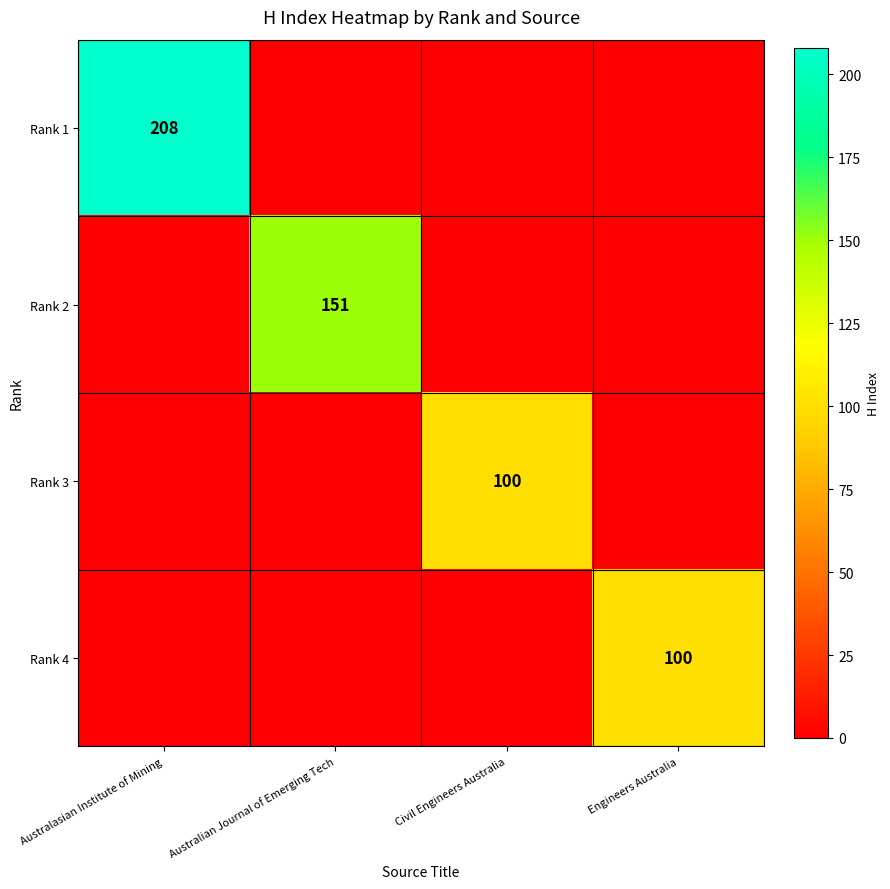

At how many categories does at least one series exceed 51?

4